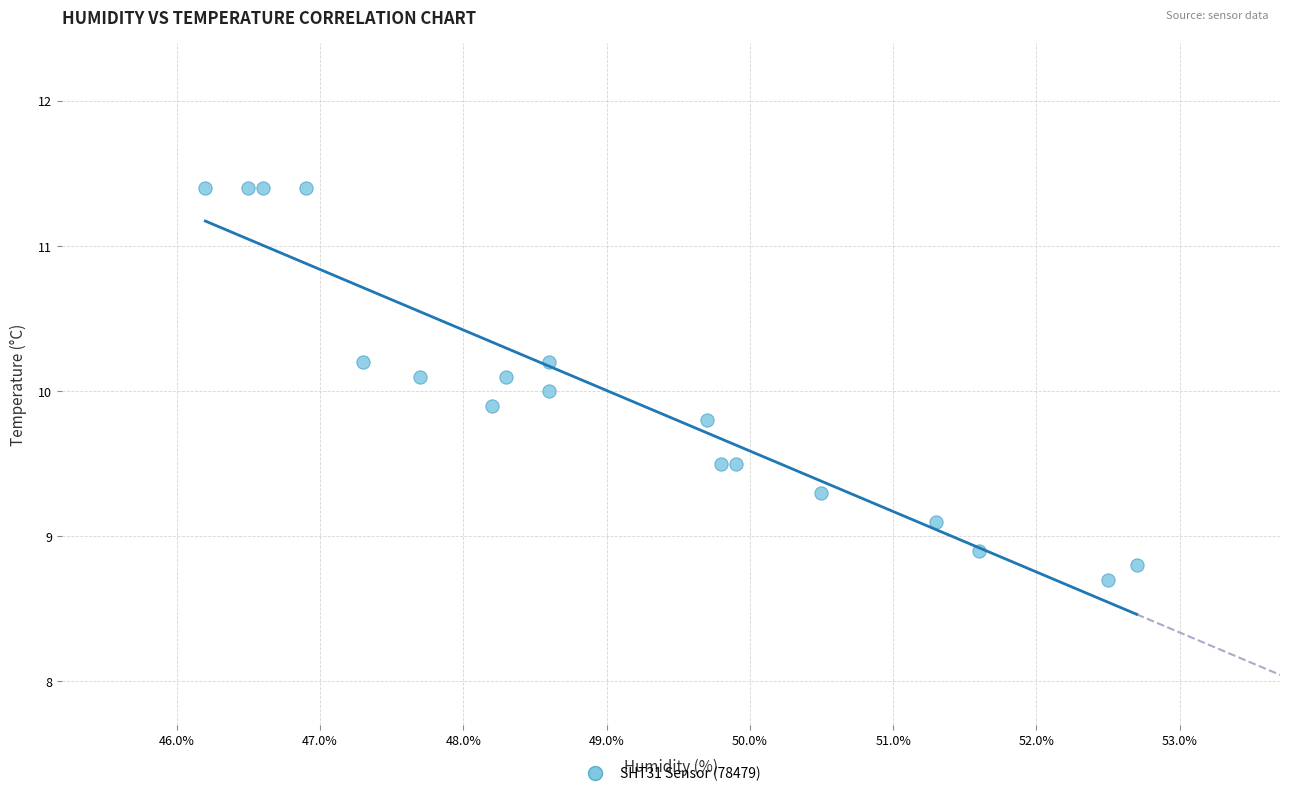

What is the range of Y values (max minus min)?

2.7